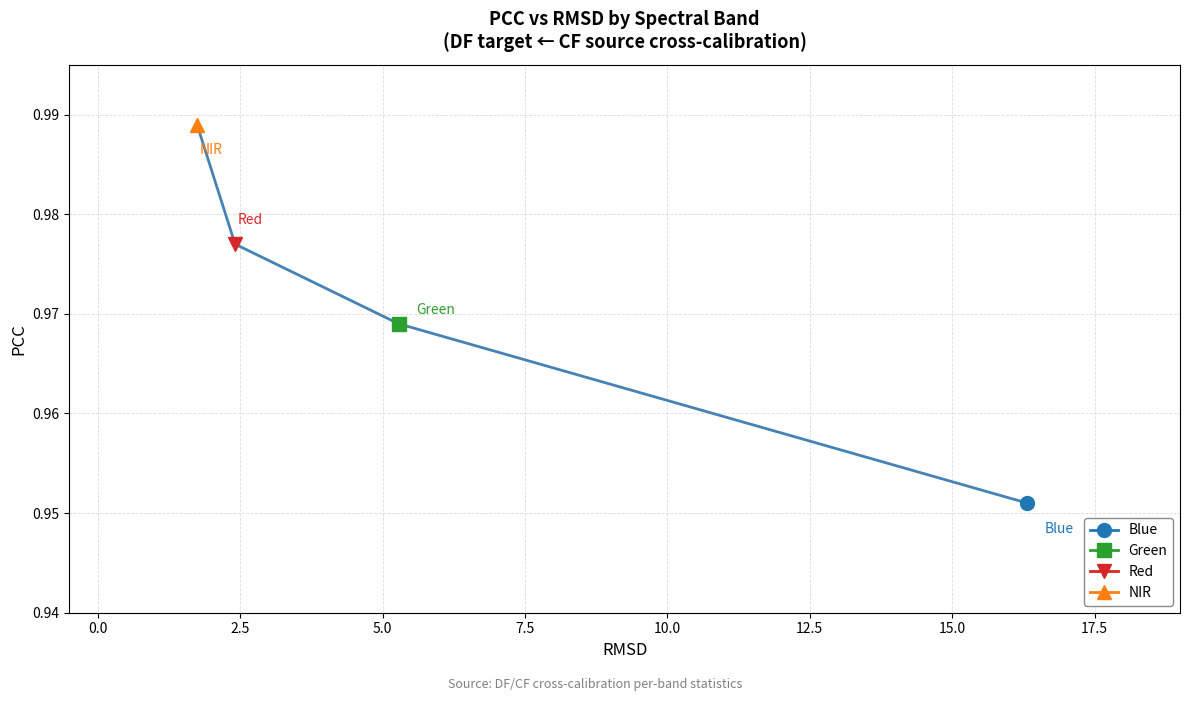

How many data points does each series have?

4